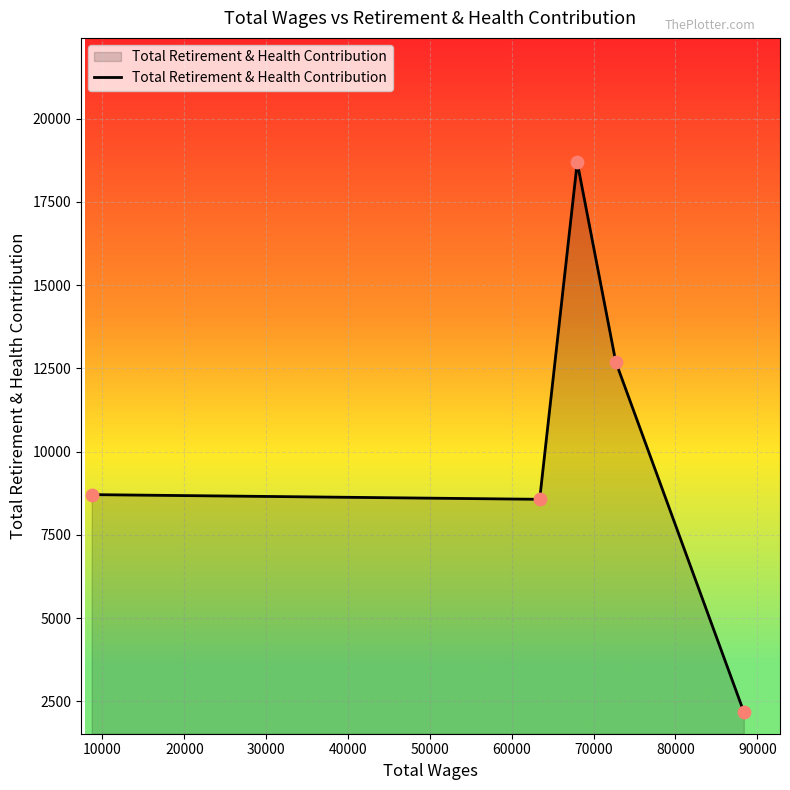

What is the greatest value displayed?

18691